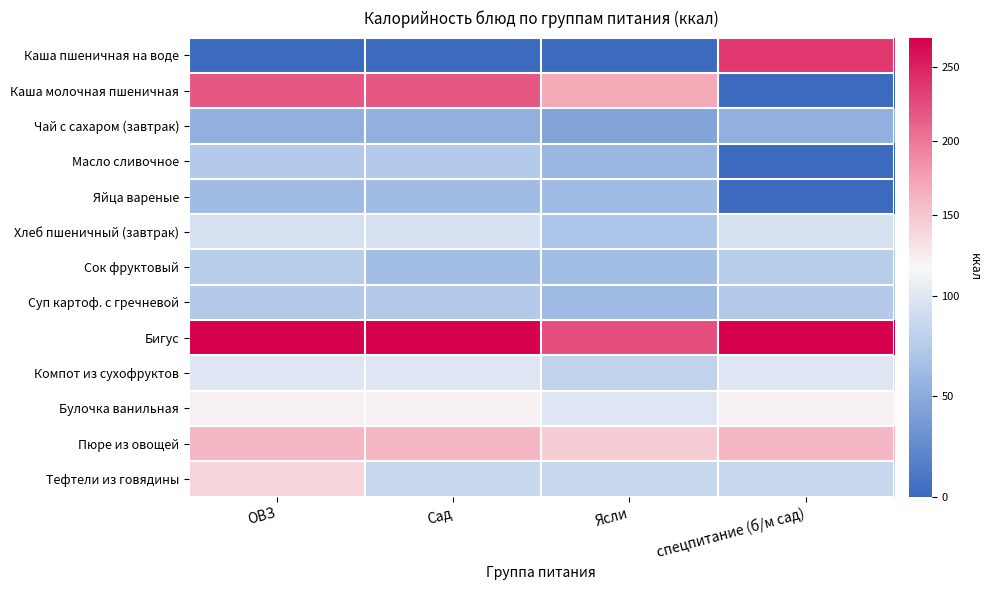

Count the number of categories in the chart.

4